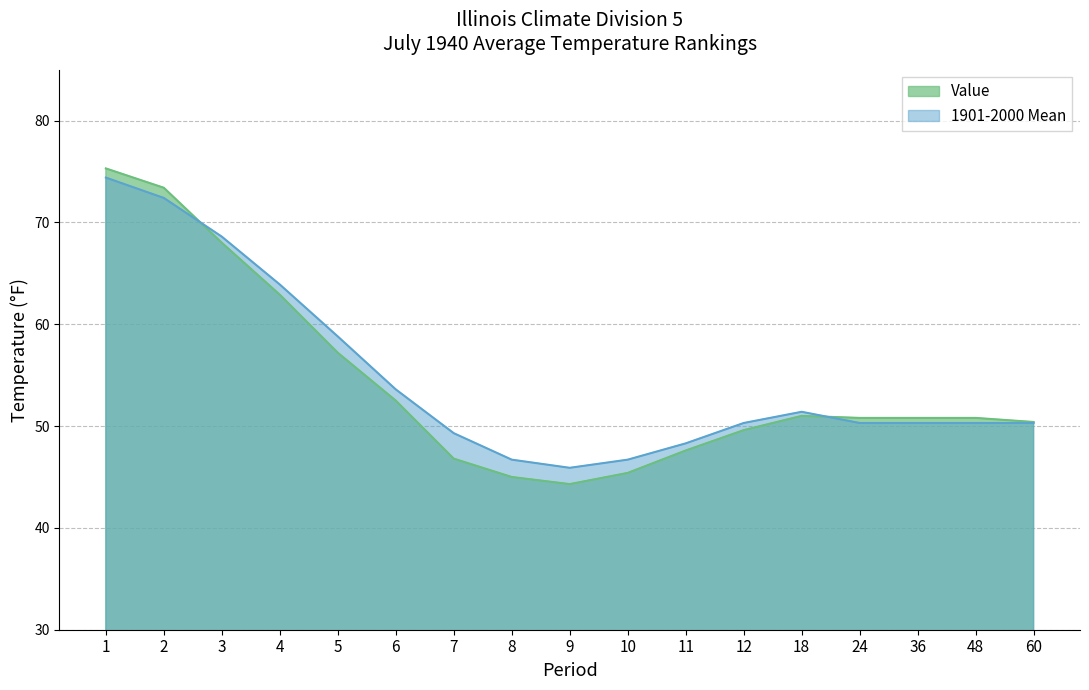

Reading right to left, list all the values displayed in this chart.

Value: 50.4	50.8	50.8	50.8	51.0	49.6	47.6	45.4	44.3	45.0	46.8	52.5	57.2	62.9	68.0	73.4	75.3
1901-2000 Mean: 50.3	50.3	50.3	50.3	51.4	50.3	48.3	46.7	45.9	46.7	49.3	53.6	58.8	63.9	68.6	72.4	74.4